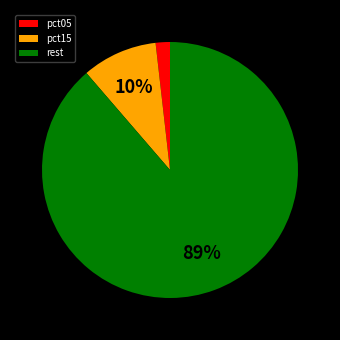

What is the smallest slice in the pie chart?

pct05